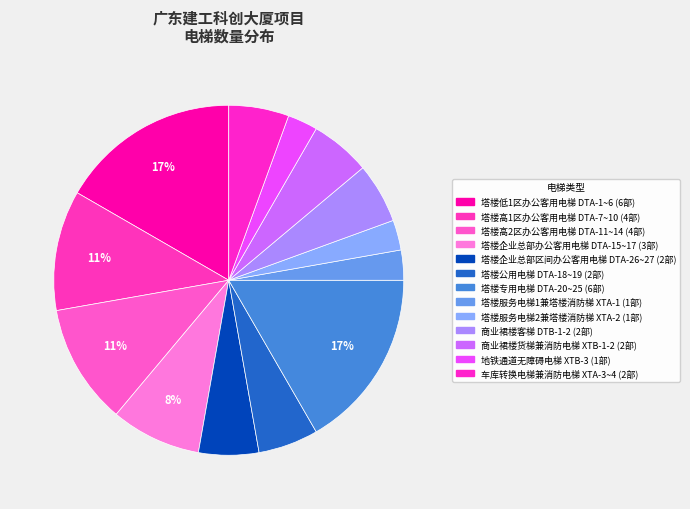

How many slices are in this pie chart?

13